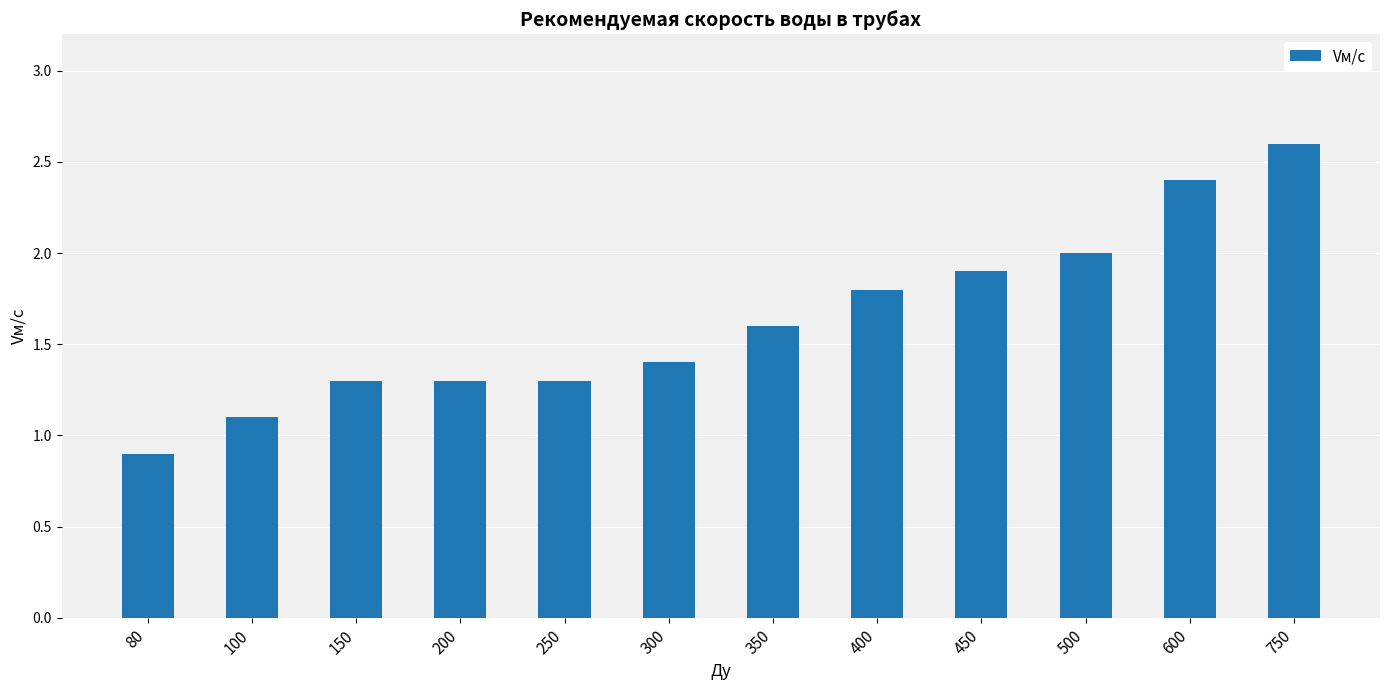

What is the minimum value shown in the chart?

0.9